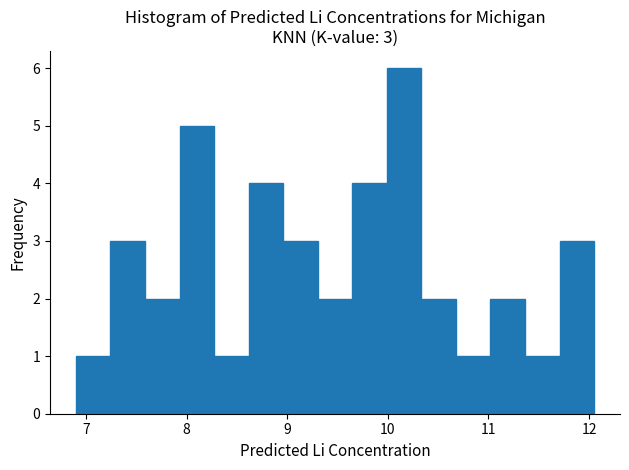

Around what value on the x-axis is the tallest bar? Give the approximate position of its centre, as read against the axis.

10.2